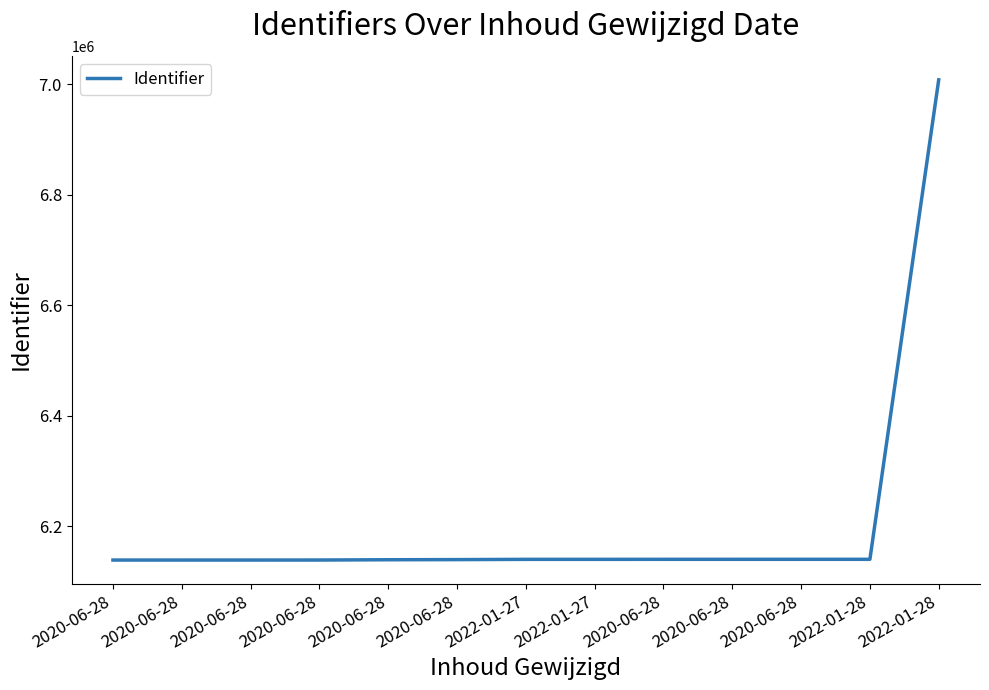

How many lines are shown in the chart?

1